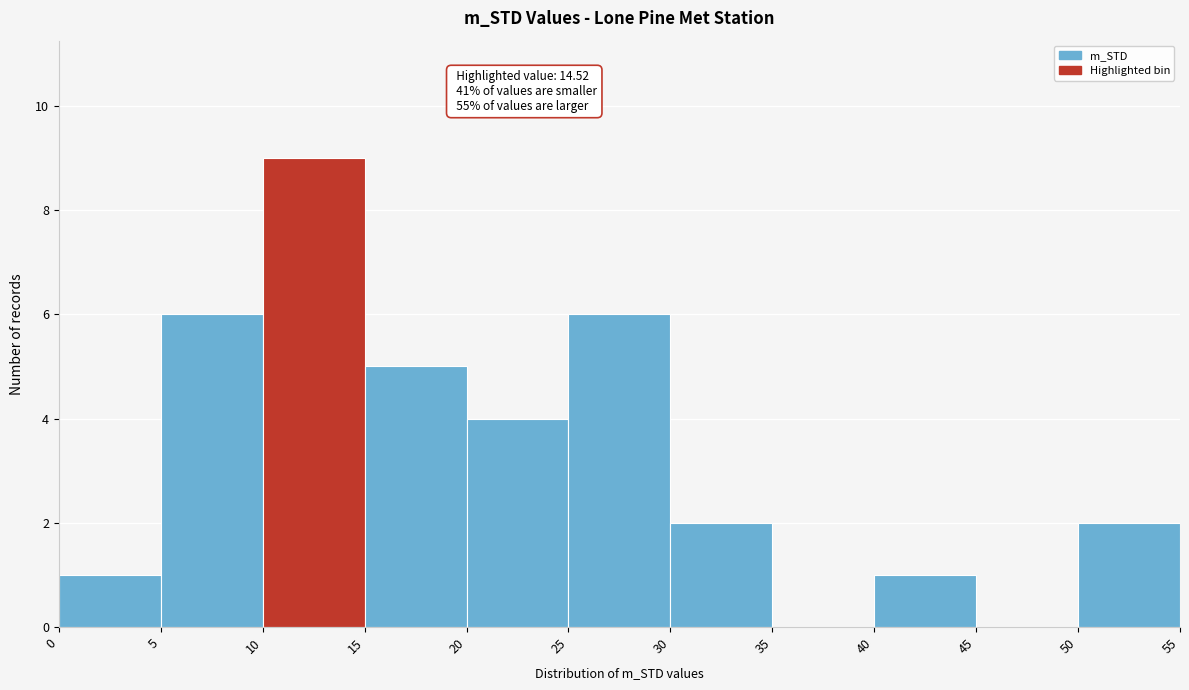

Which range on the x-axis has the tallest bar?

10 to 15